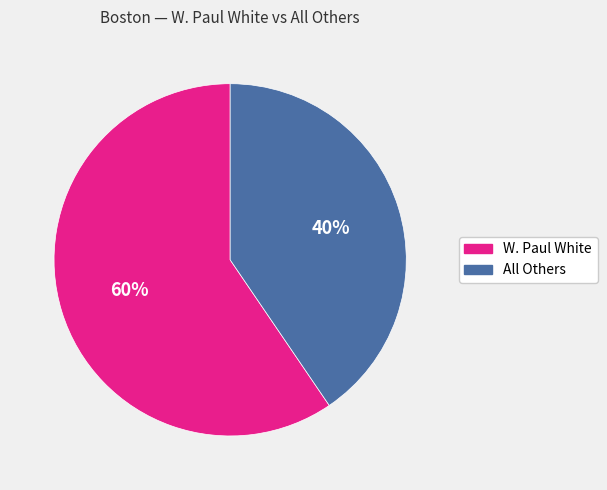

Which category has the smallest portion of the pie?

All Others